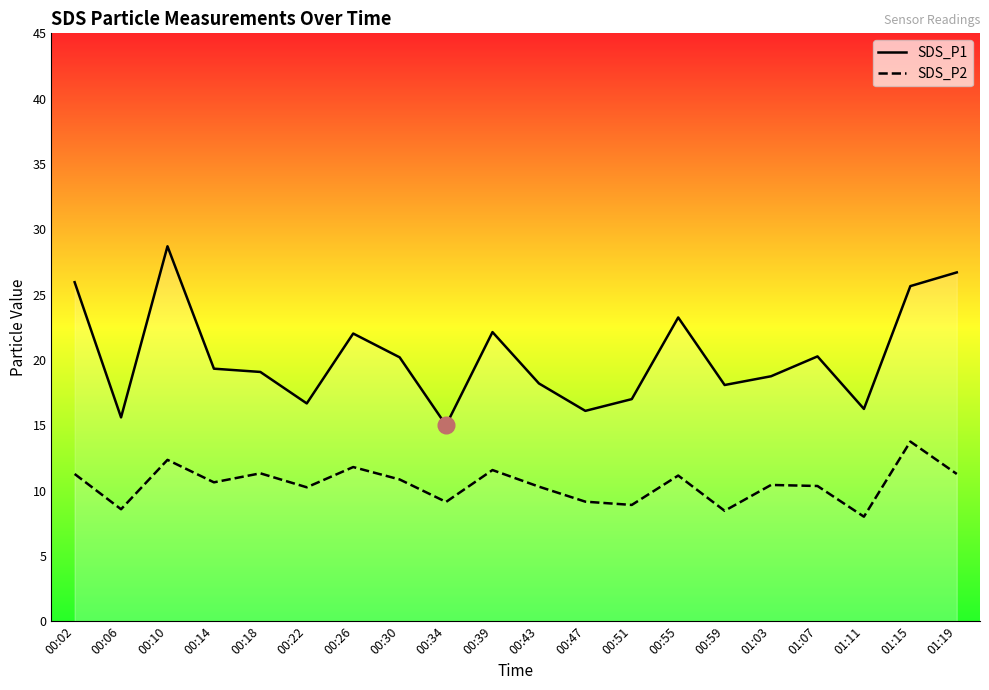

What is the label of the 1st point from the left?

00:02